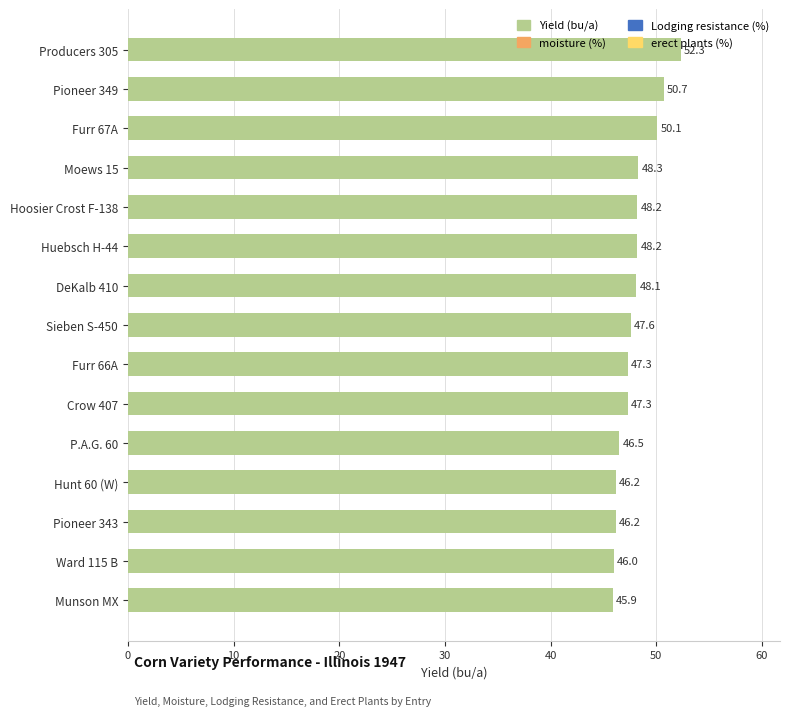

Does the chart contain any negative values?

No